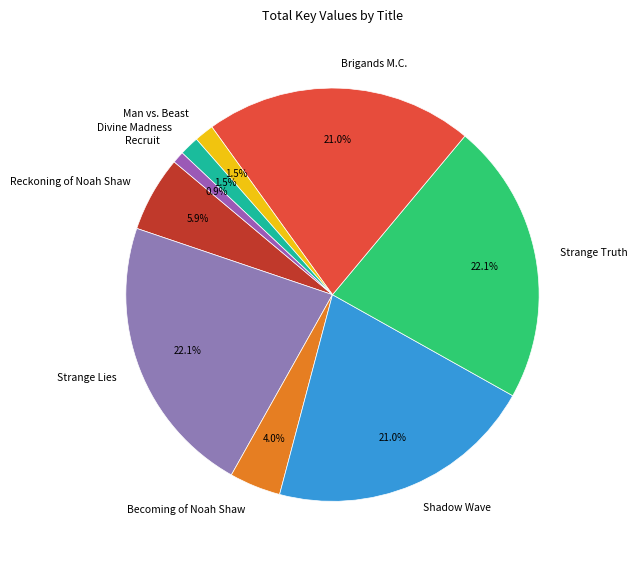

Is it true that Brigands M.C. is 21% of the pie?

True